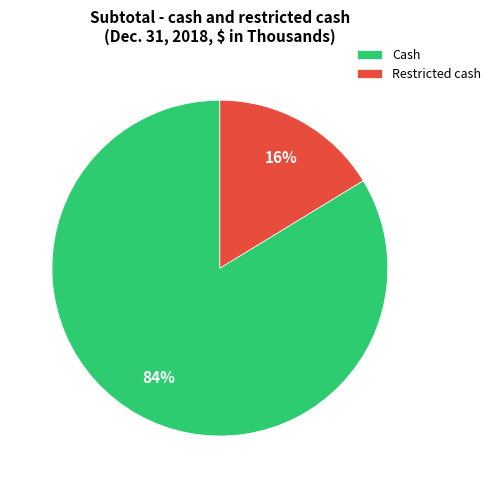

Combined, do Cash and Restricted cash account for over 50%?

Yes